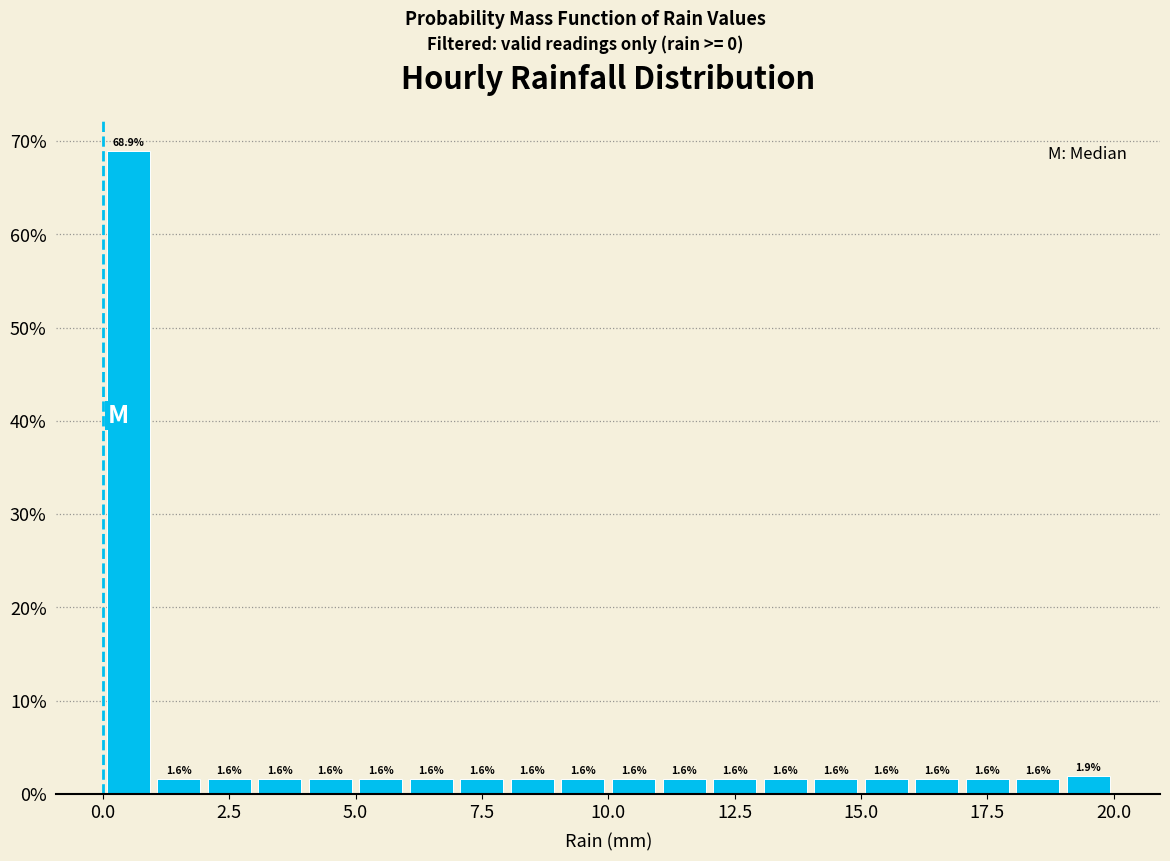

Around what value on the x-axis is the tallest bar? Give the approximate position of its centre, as read against the axis.

0.5